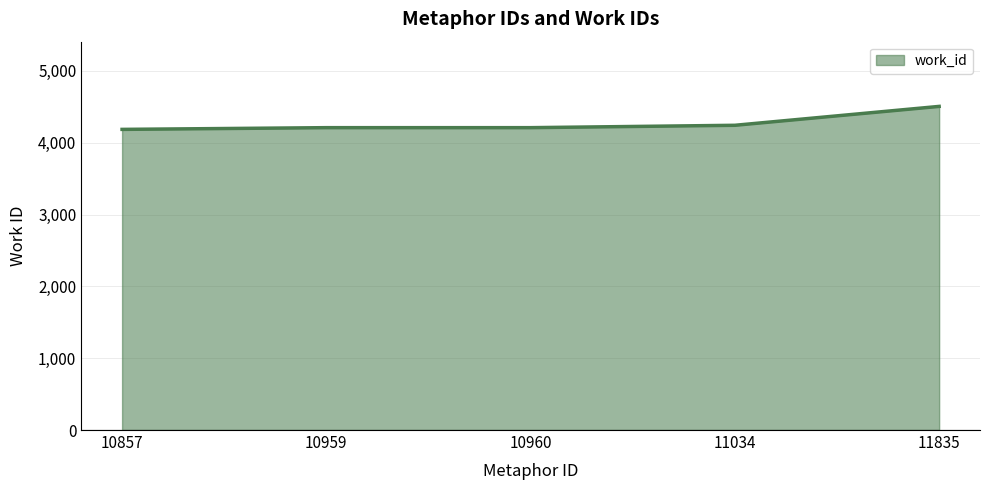

What is the ratio of the value at 11835 to the value at 11034?

1.1